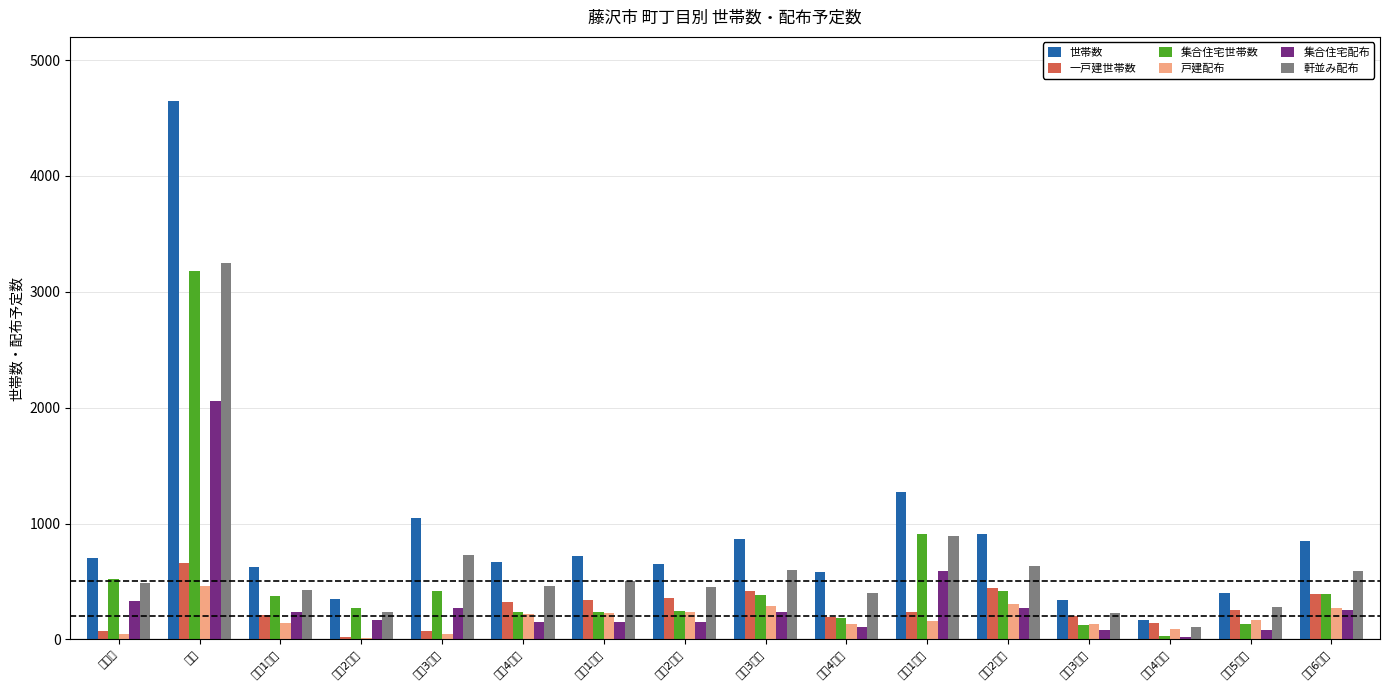

What is the sum of the 世帯数 values at 善行2丁目 and 善行4丁目?

1080